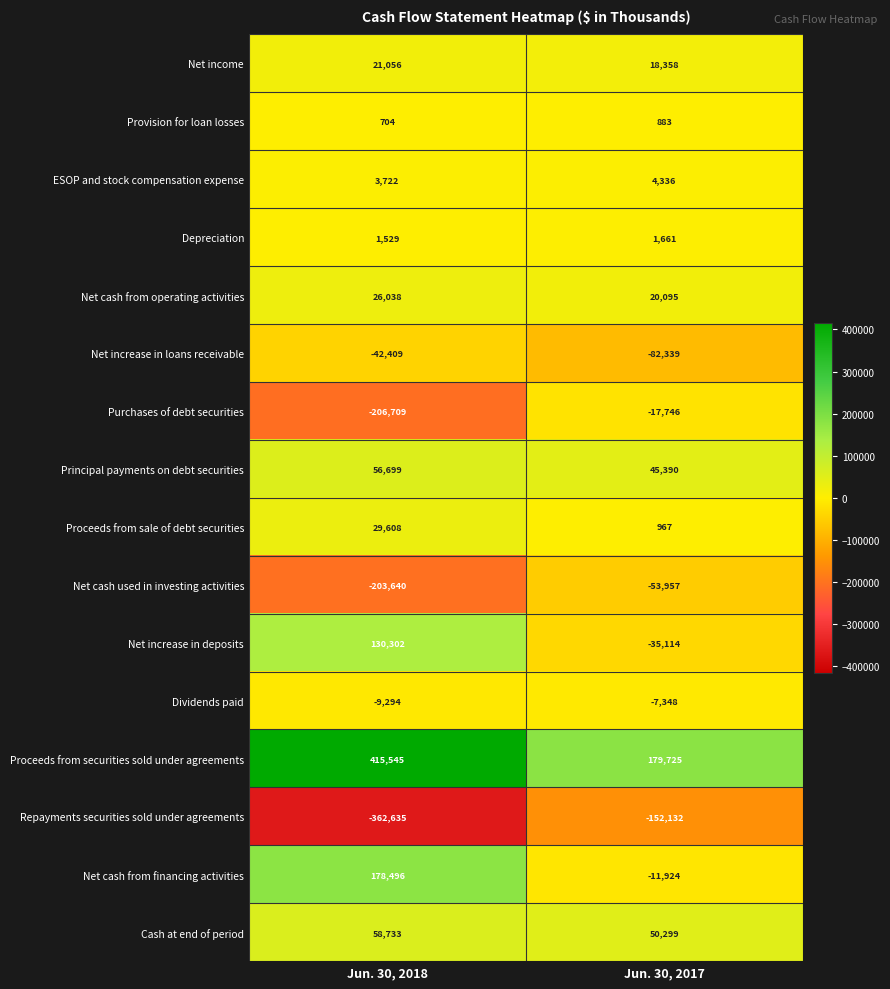

What is the approximate value of Dividends paid at Jun. 30, 2018, to the nearest 100?

-9300